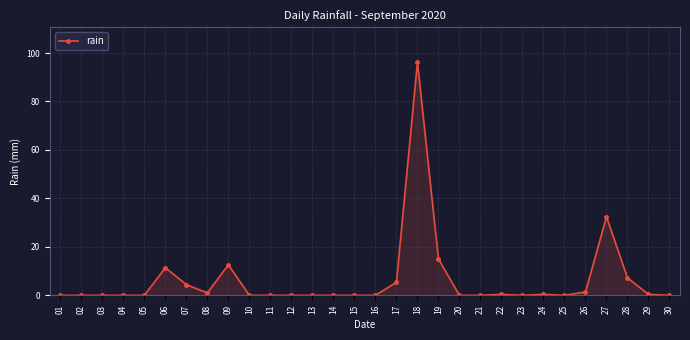

Which label corresponds to the largest value in the chart?

18